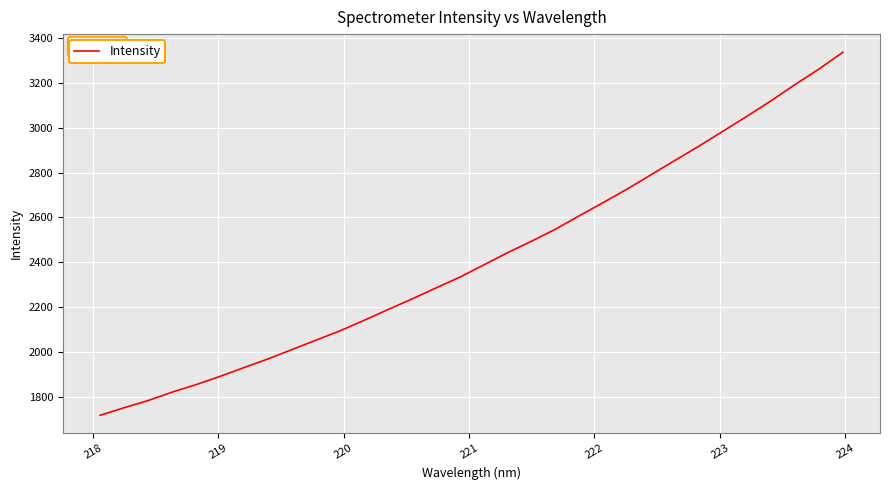

What is the average value?

2419.9